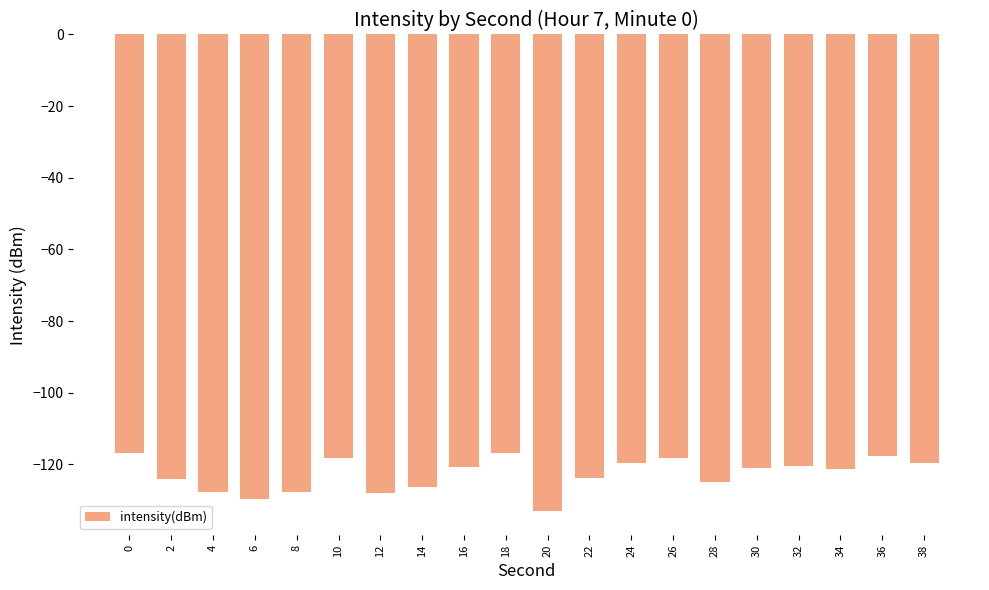

What is the smallest value displayed?

-133.2